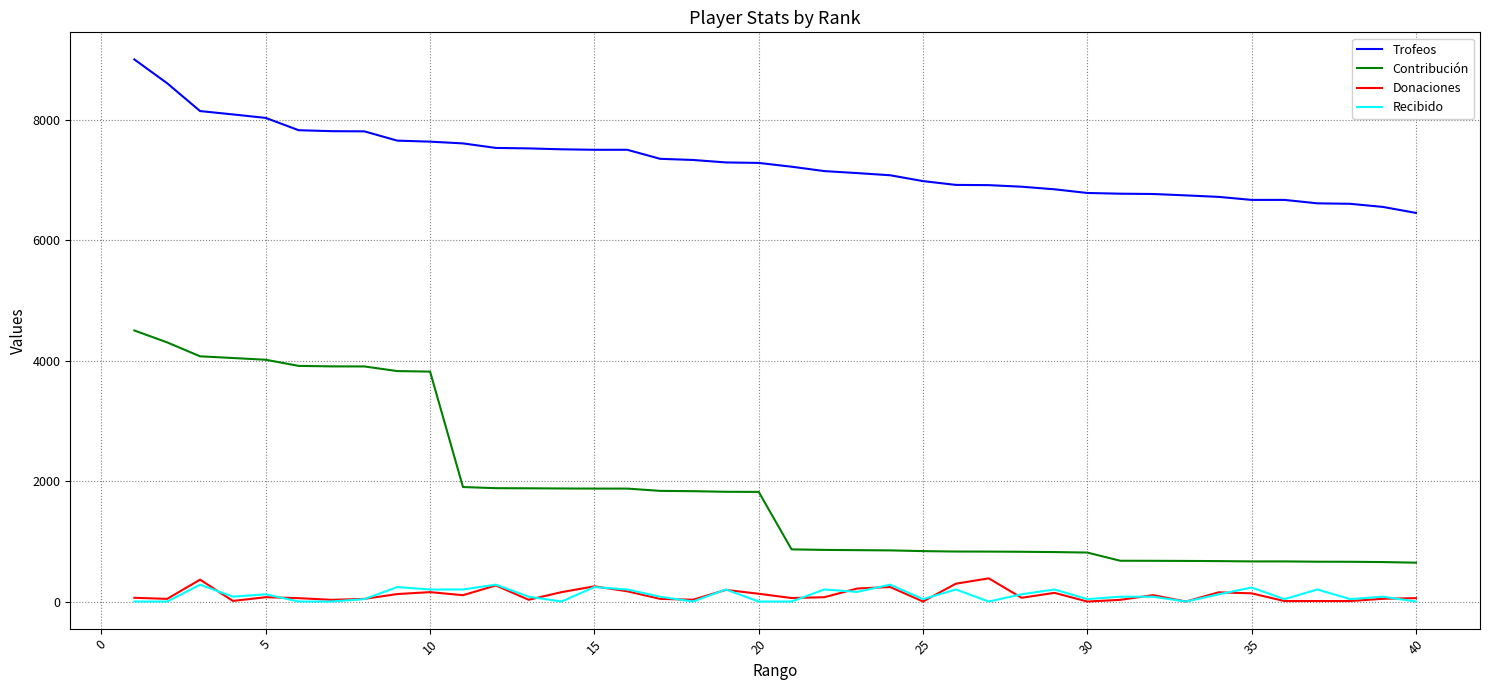

True or false: Donaciones and Trofeos cross at least once.

False